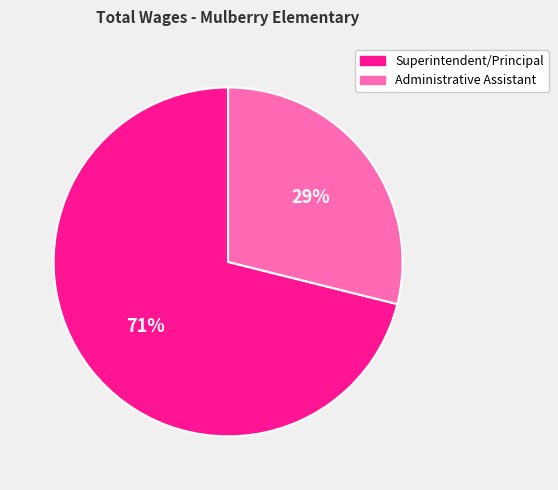

Rank the categories by value from highest to lowest.

Superintendent/Principal, Administrative Assistant